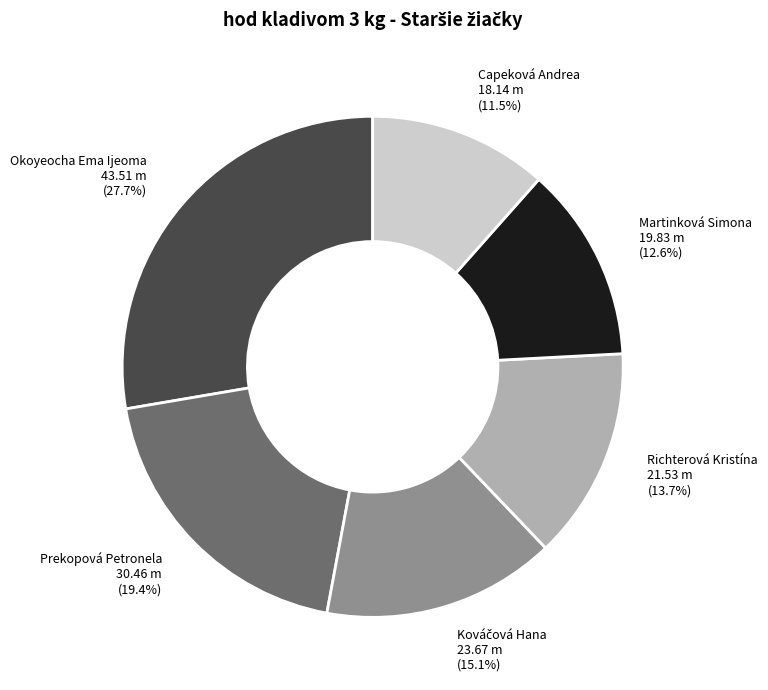

How many slices are in this pie chart?

6